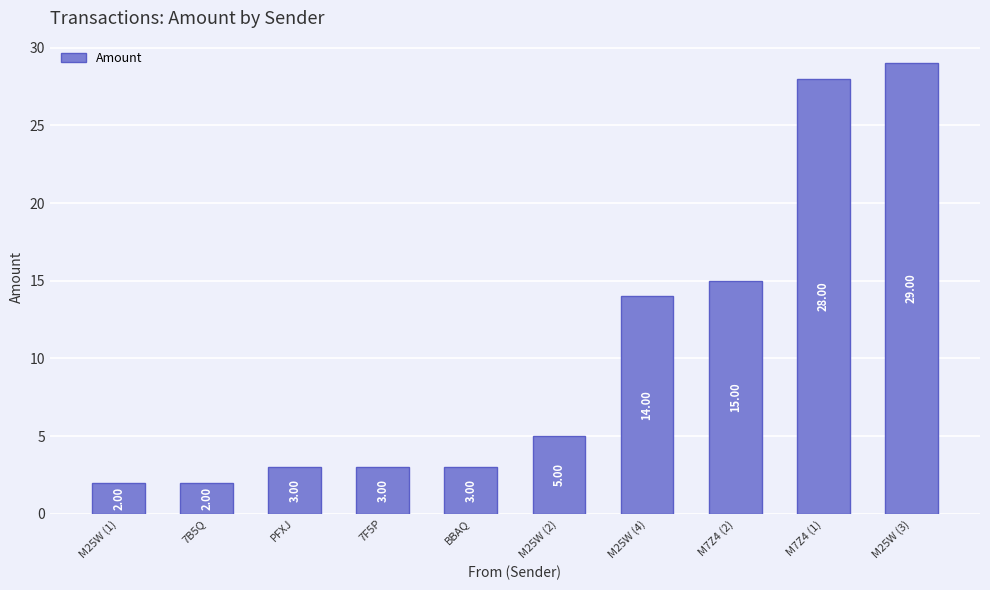

Is it true that the value at M25W (1) is 2?

True